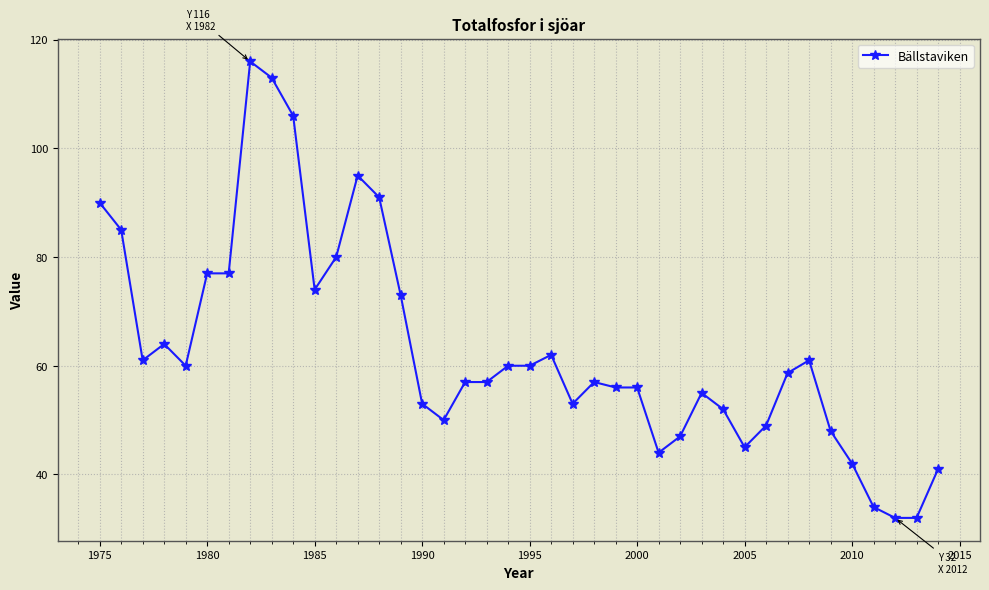

True or false: the data has more than 0 interior local peaks.

True